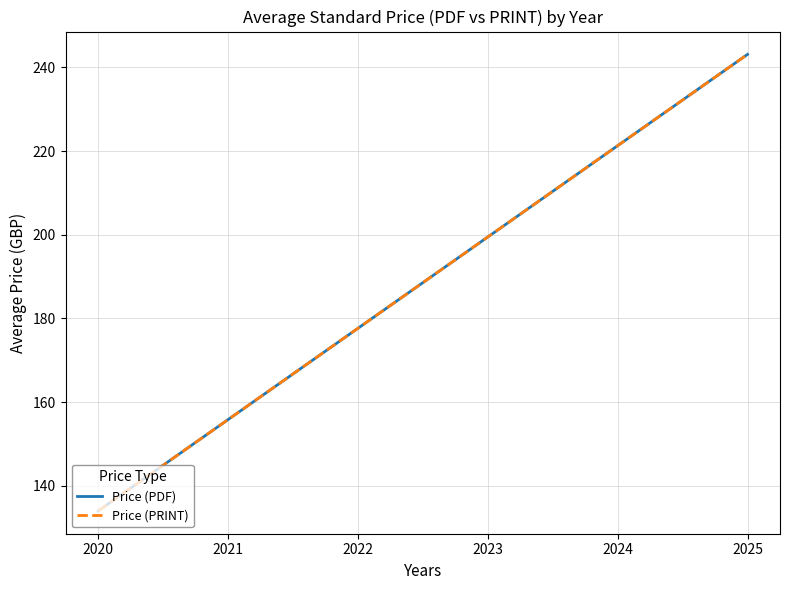

Which series has the largest total across all categories?

Price (PDF)